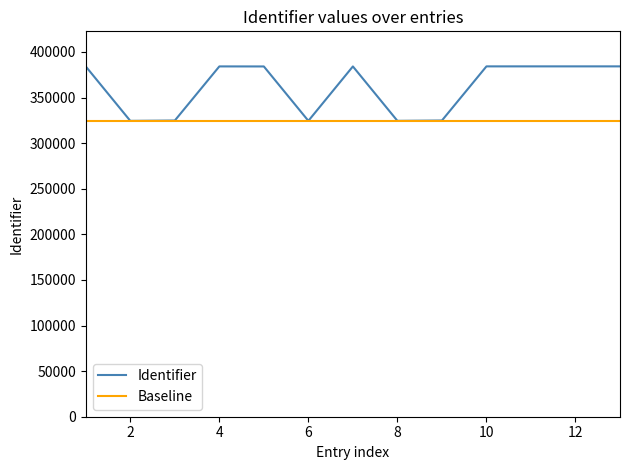

Is it true that the value at Opdracht 4 is 384174?

True